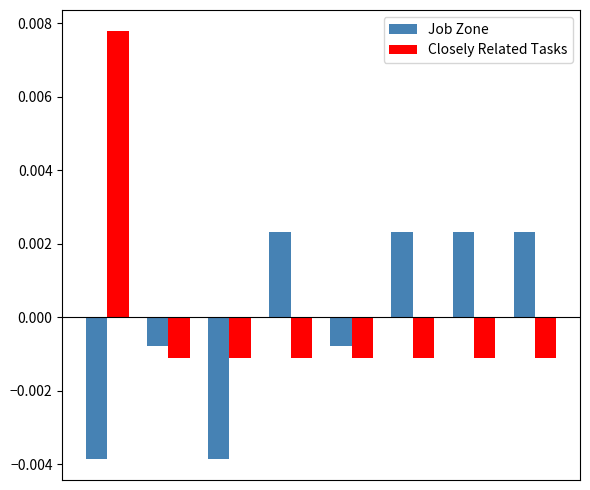

At how many categories does at least one series exceed 0?

5